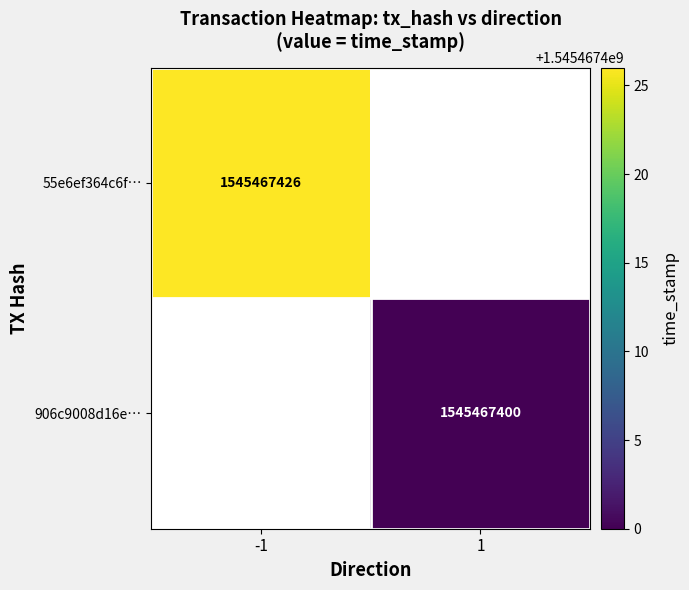

List the series in order of their overall mean, highest first.

55e6ef364c6f74467ab74d53588a08b630a0adb, 906c9008d16e71d86ad59e56d9393639bc9c8c1